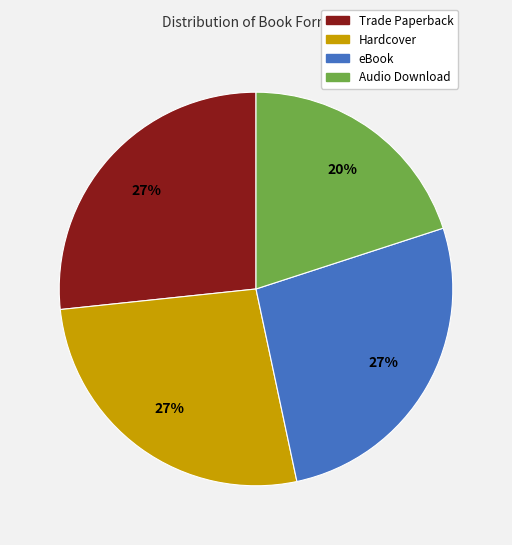

How many slices are in this pie chart?

4